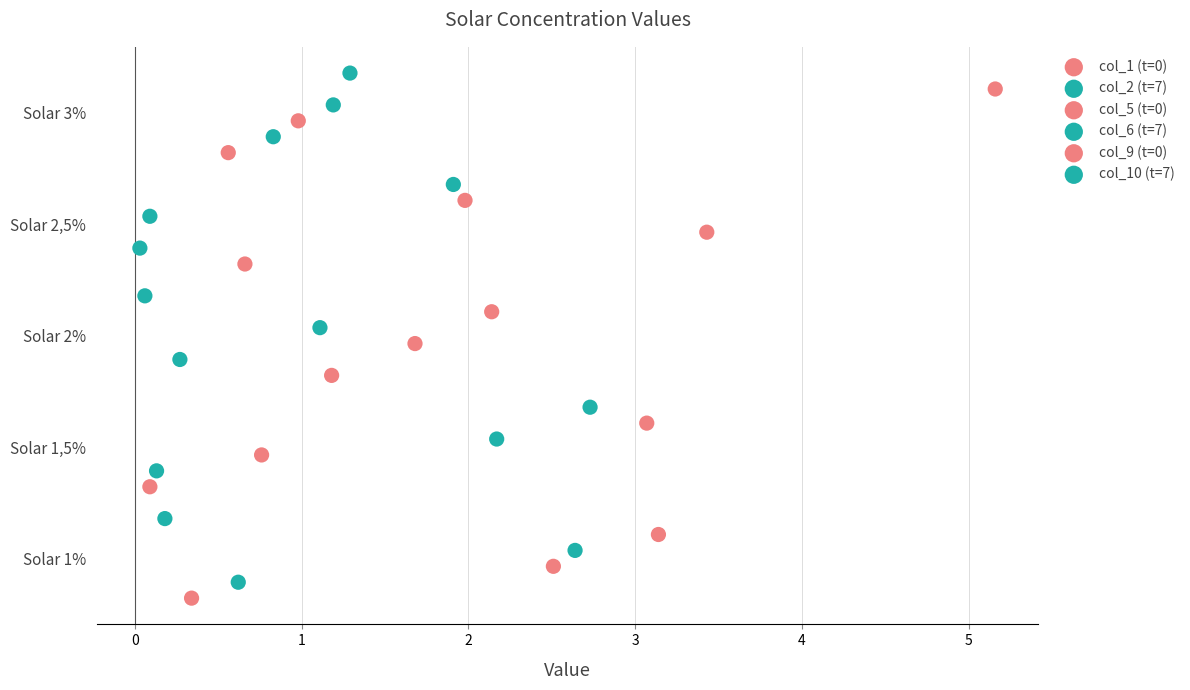

Which series has the widest spread of Y values?

col_1 (t=0)